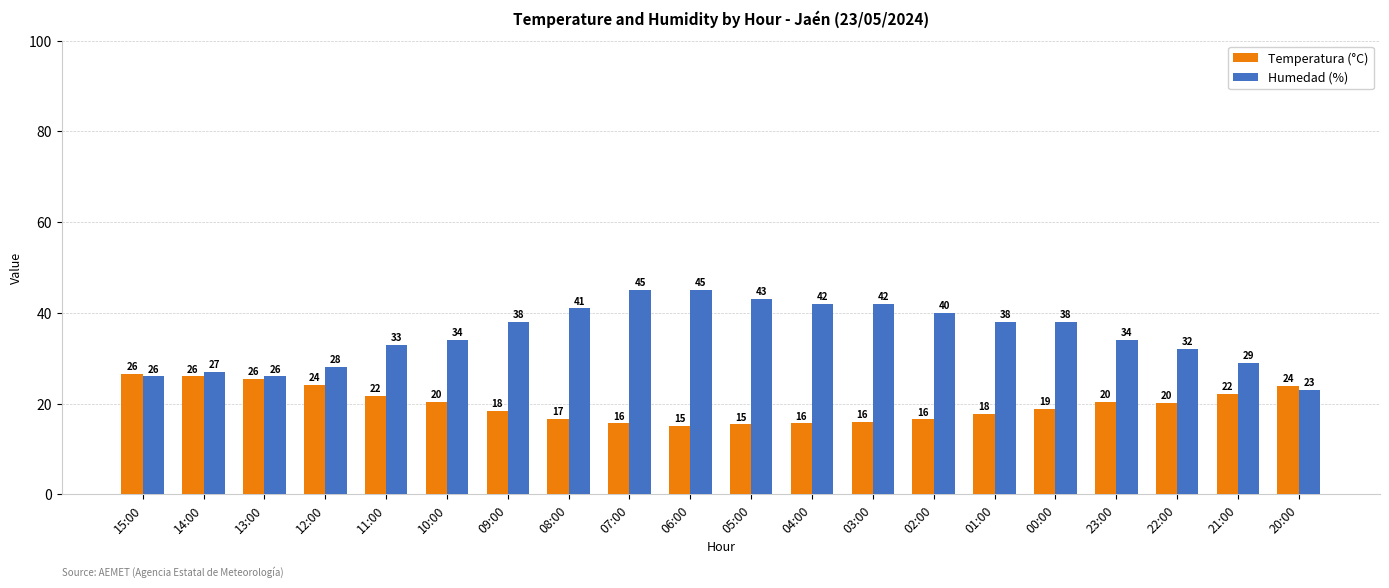

List the series in order of their peak value, highest first.

Humedad (%), Temperatura (°C)